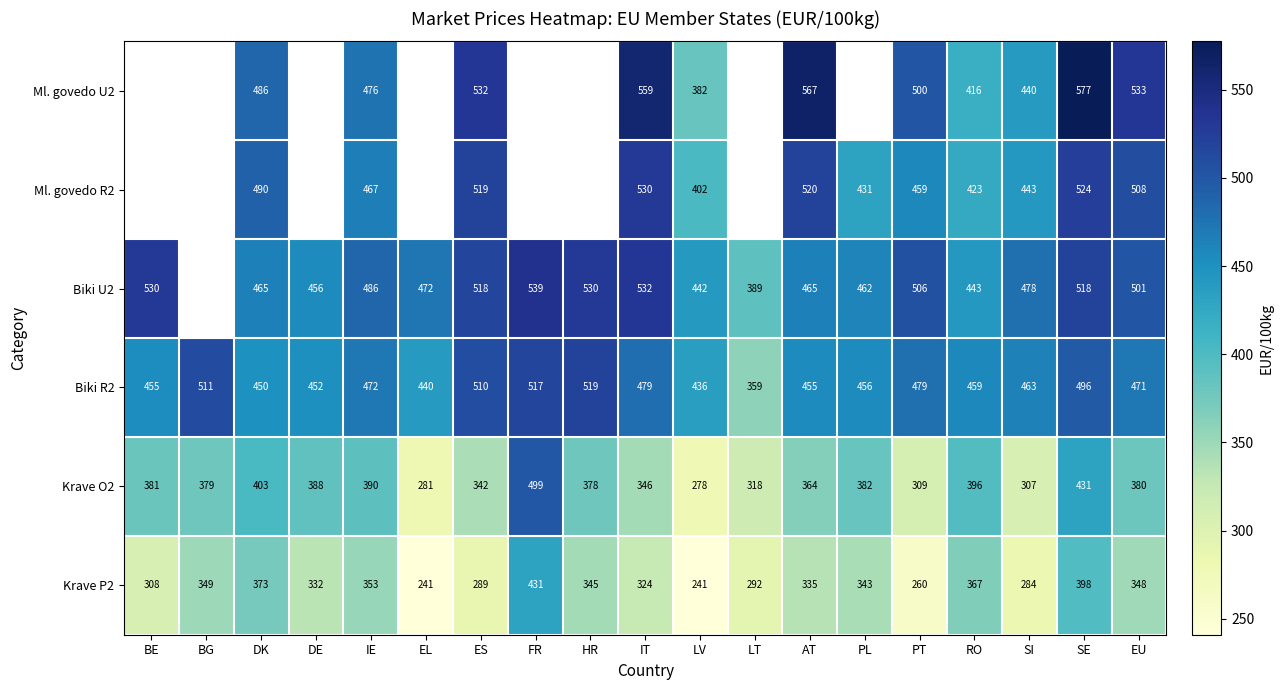

Which category has the lowest value in the Krave O2 series?

LV